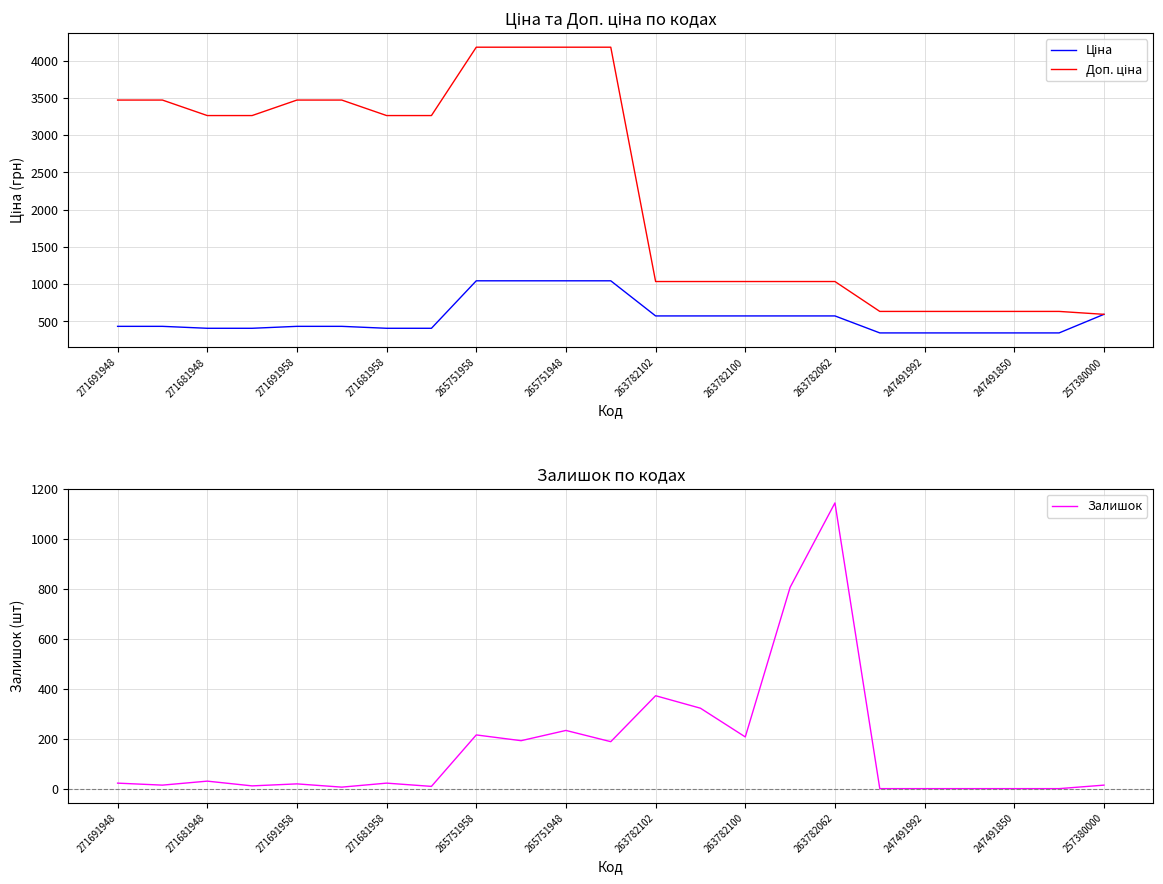

List the series in order of their peak value, highest first.

Доп. ціна, Залишок, Ціна